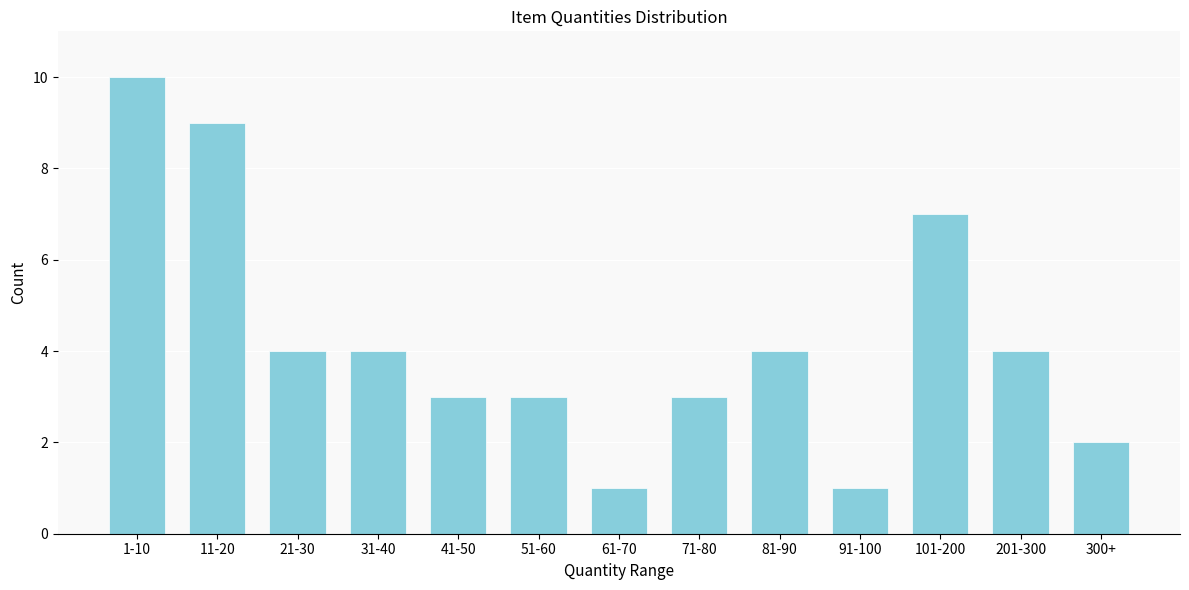

Reading left to right, list all the values displayed in this chart.

1-10=10	11-20=9	21-30=4	31-40=4	41-50=3	51-60=3	61-70=1	71-80=3	81-90=4	91-100=1	101-200=7	201-300=4	300+=2